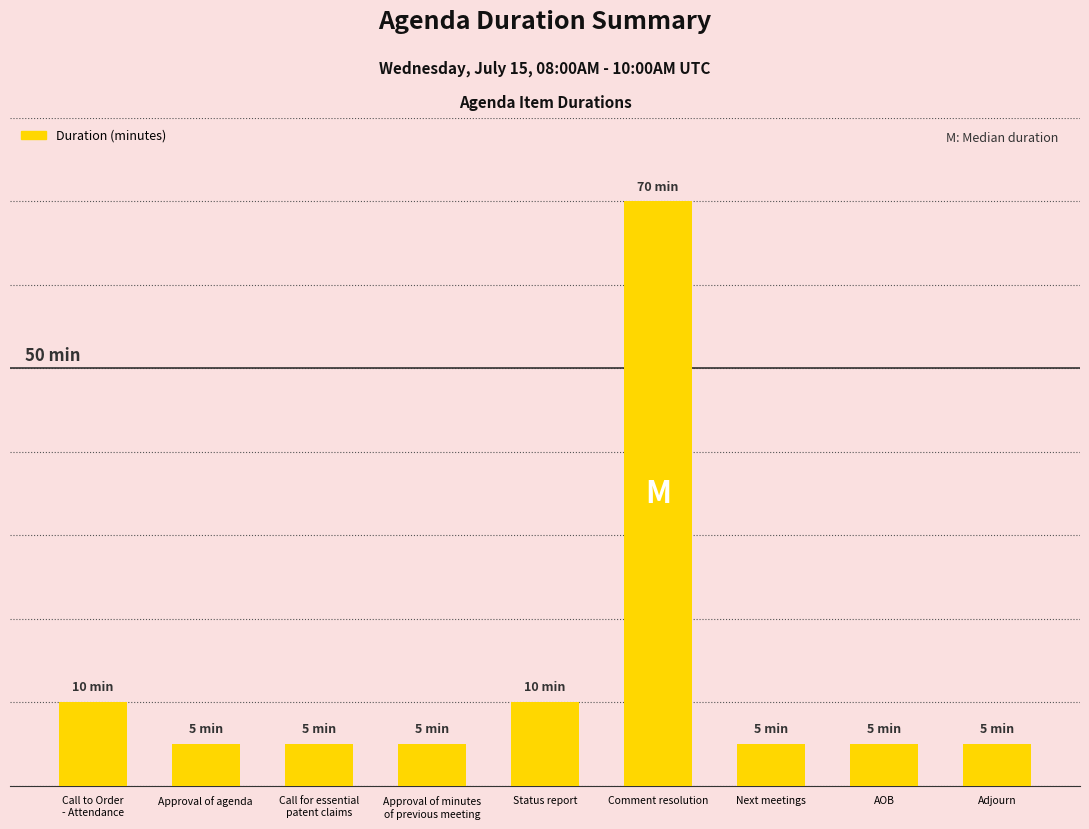

Does the chart contain stacked bars?

No